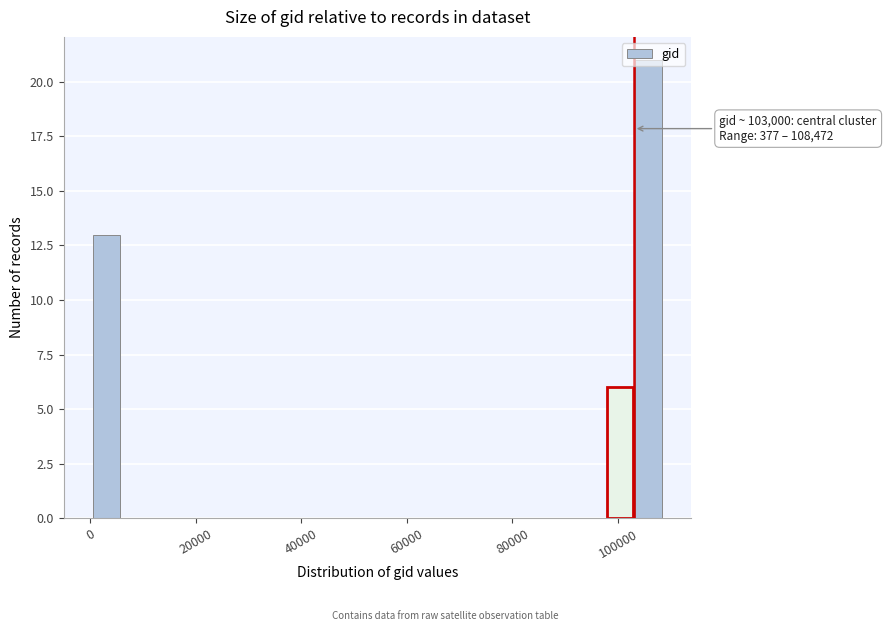

Around what value on the x-axis is the tallest bar? Give the approximate position of its centre, as read against the axis.

106000